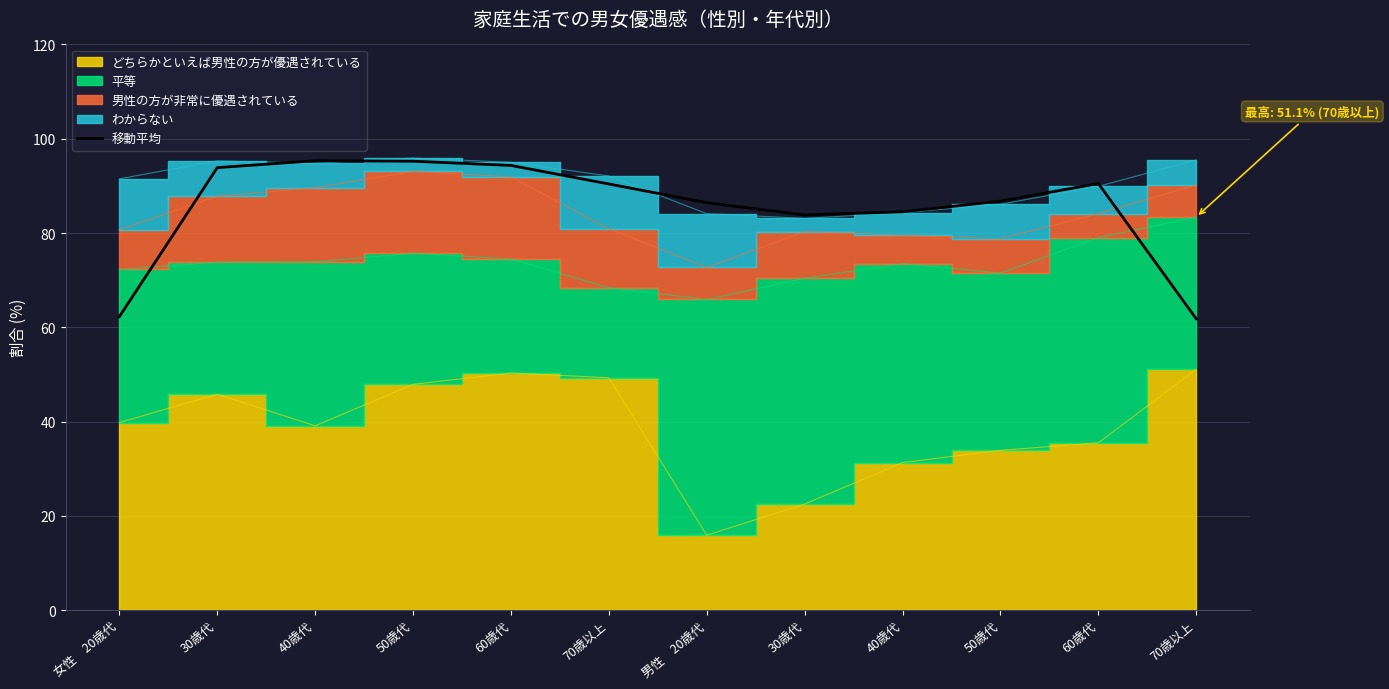

What is the sum of all values?

1025.3